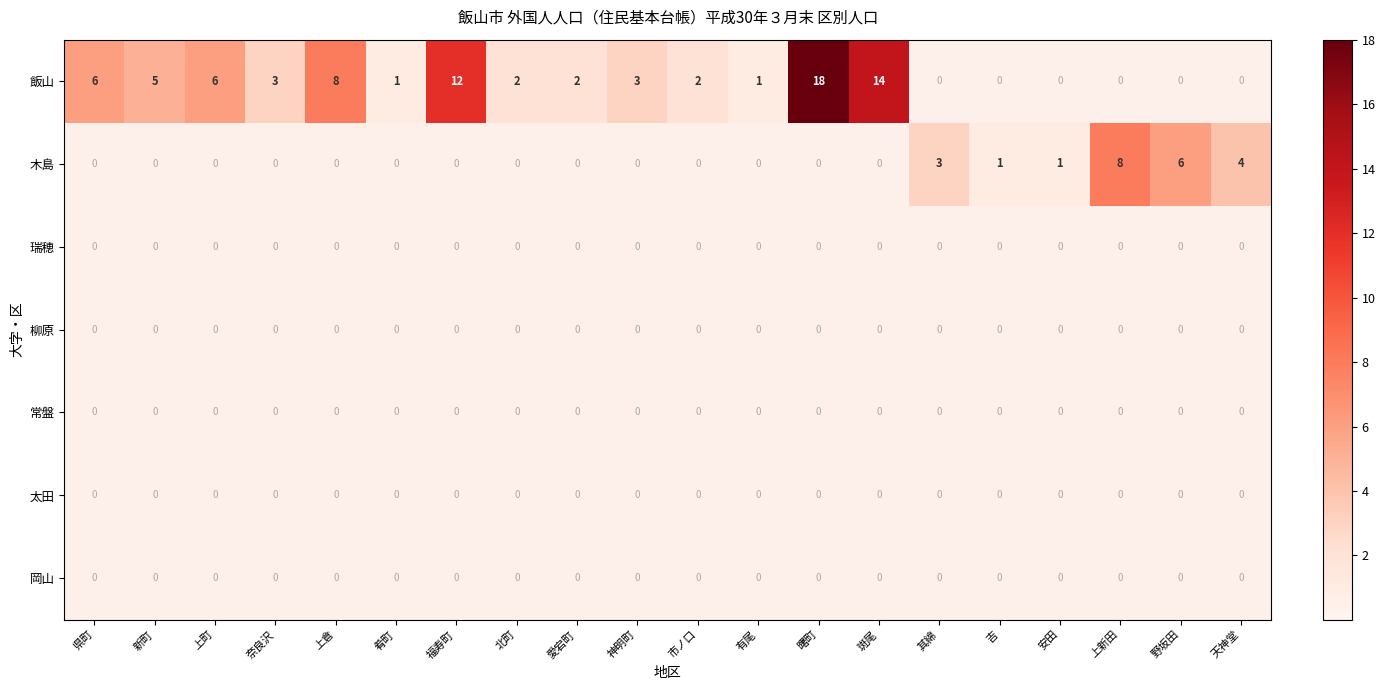

What is the greatest value displayed?

18